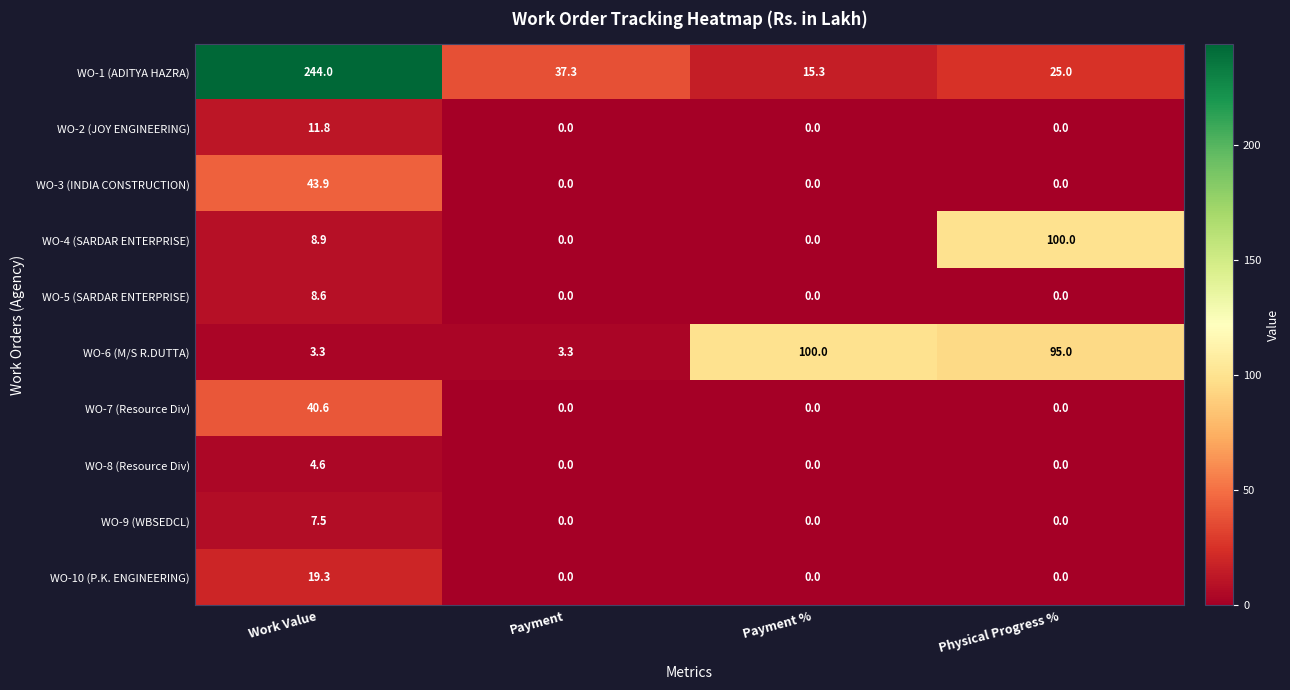

At how many categories does at least one series exceed 51?

3